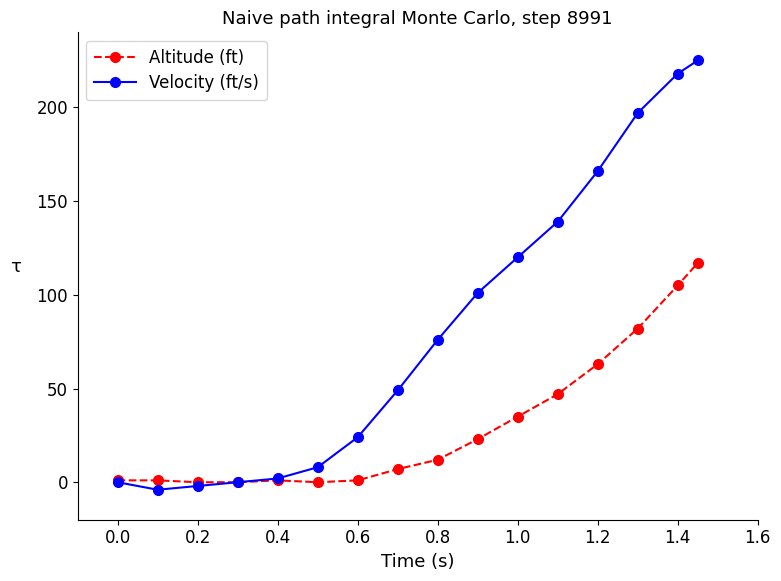

Which series has the widest spread of values?

Velocity (ft/s)